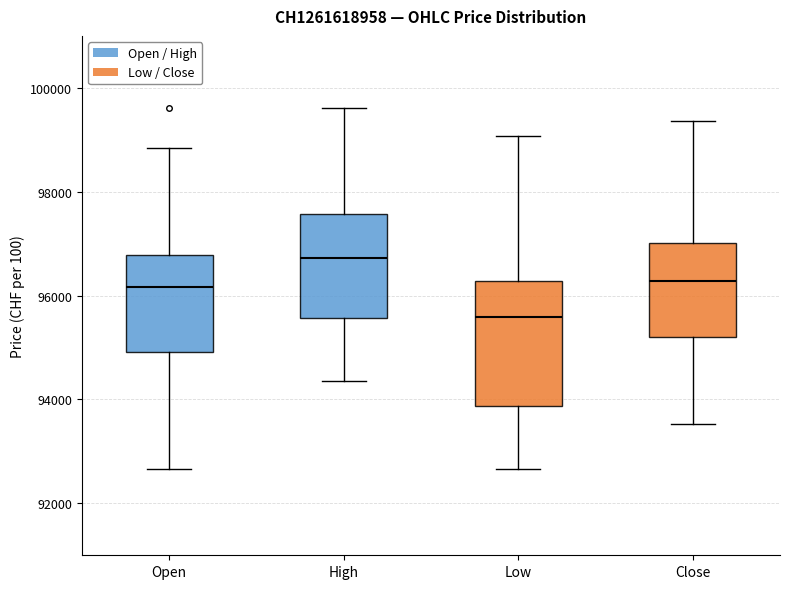

Reading left to right, transcribe this box plot: for each box, give where its median line is, the range the box spans, and where its two whiskers end, as read against the y-axis. The values are not printed on the chart, so give them approximately, as read against the axis.

Open: median 96200, box 95000 to 96800, whiskers 92600 to 98800
High: median 96800, box 95600 to 97600, whiskers 94400 to 99600
Low: median 95600, box 93800 to 96200, whiskers 92600 to 99000
Close: median 96200, box 95200 to 97000, whiskers 93600 to 99400